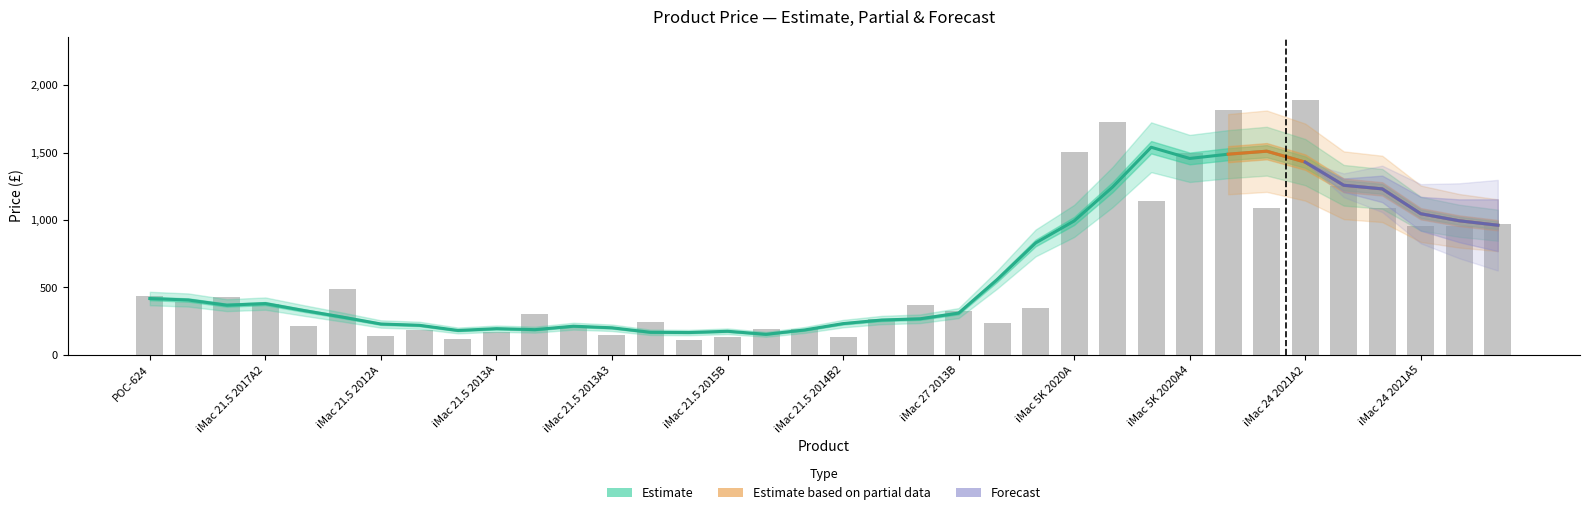

What is the label of the 5th bar from the right?

31